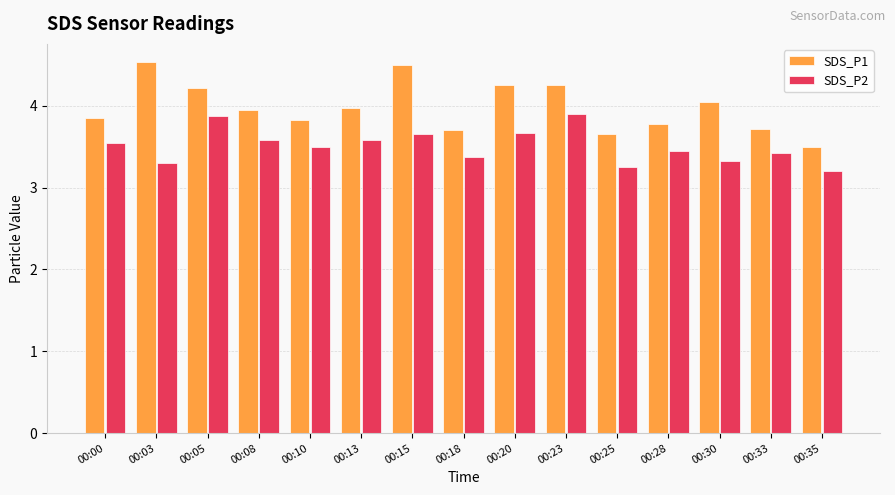

Rank the series by their average value, from highest to lowest.

SDS_P1, SDS_P2